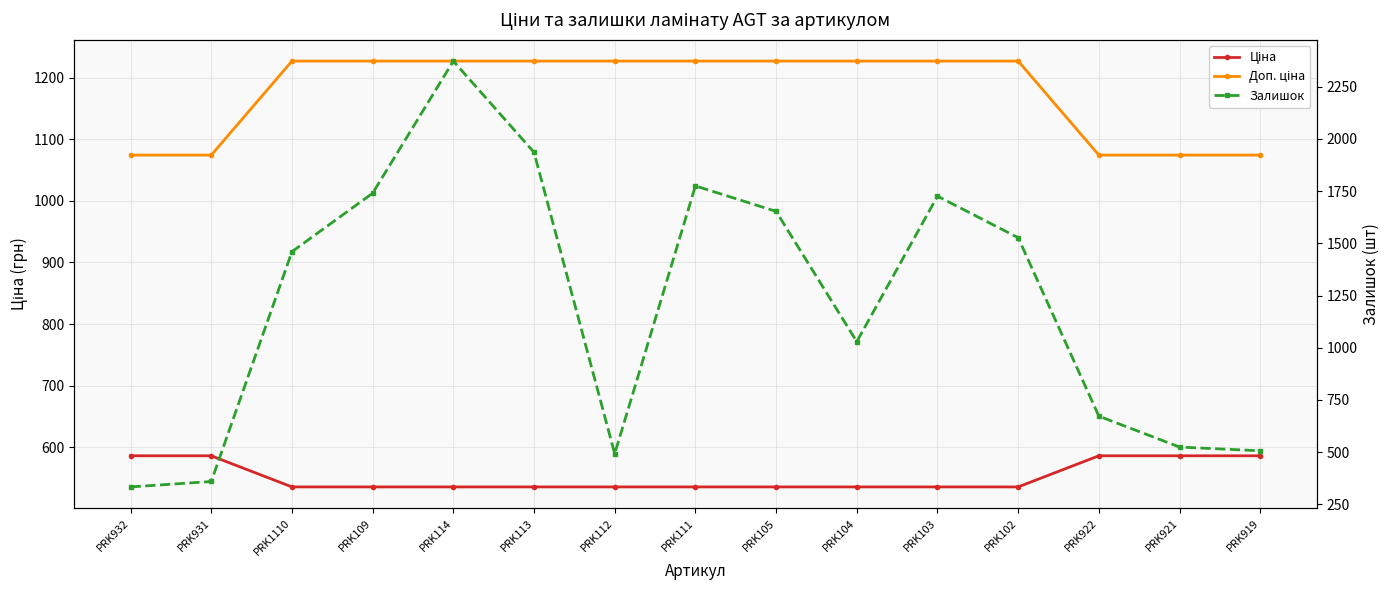

Which series has the largest total across all categories?

Залишок